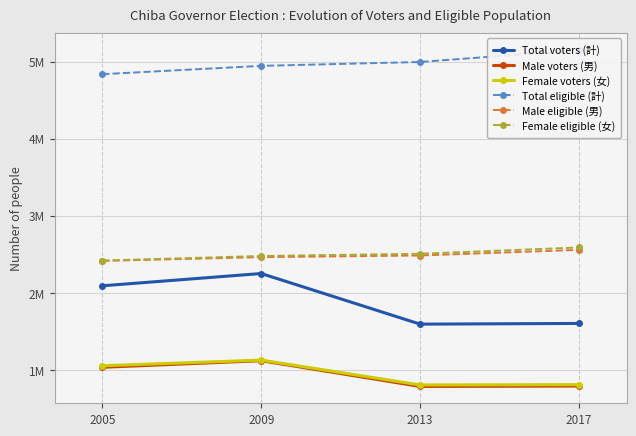

What are all the series names shown in the legend?

Total voters (計), Male voters (男), Female voters (女), Total eligible (計), Male eligible (男), Female eligible (女)